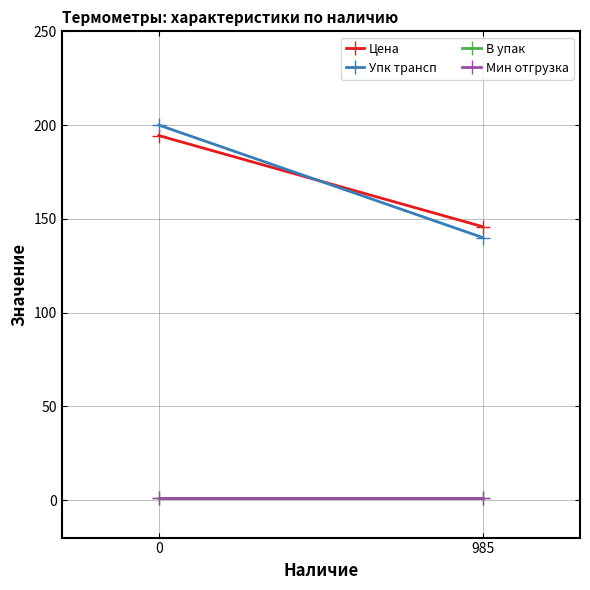

Reading right to left, what are all the values shown in this chart?

Цена: 985=145.8	0=194.4
Упк трансп: 985=140.0	0=200.0
В упак: 985=1.0	0=1.0
Мин отгрузка: 985=1.0	0=1.0